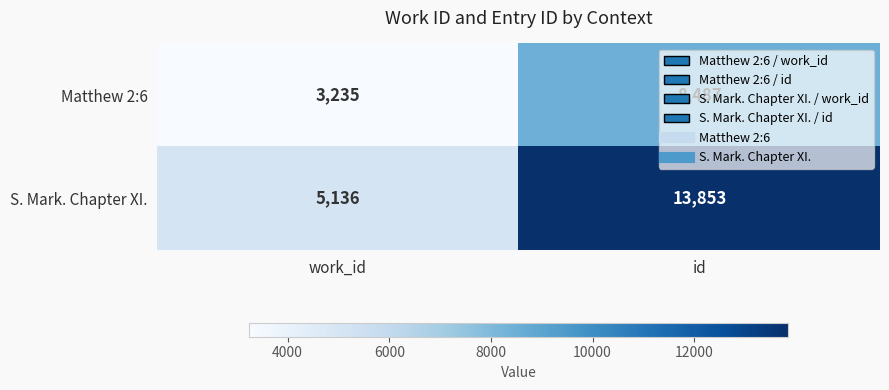

At which category does the chart reach its minimum across all series?

work_id